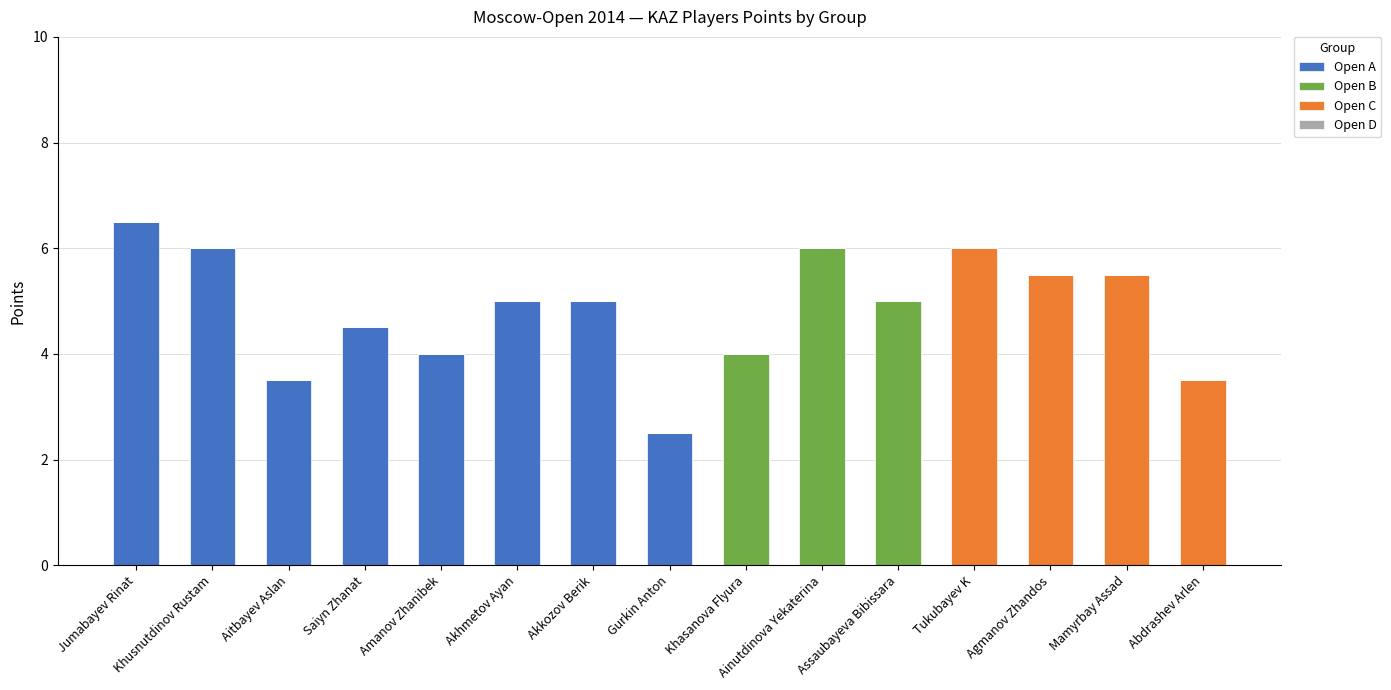

At which label does Open A first exceed 2?

Jumabayev Rinat